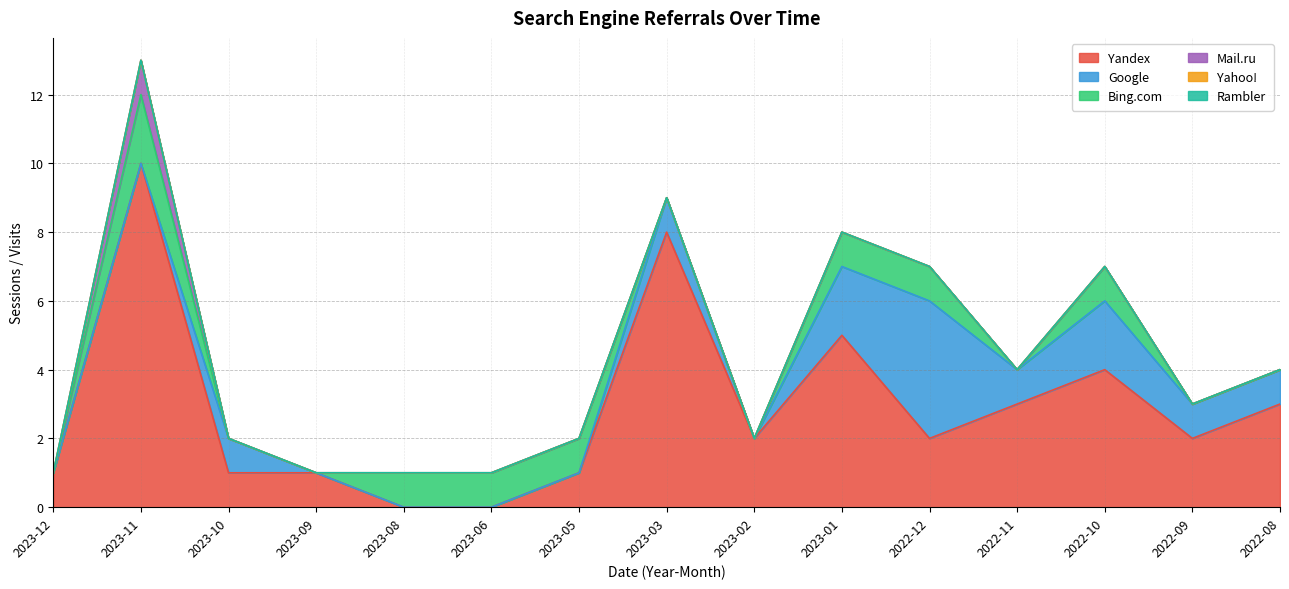

Rank the series at 2022-09 from highest to lowest value.

Yandex, Google, Bing.com, Mail.ru, Yahoo!, Rambler